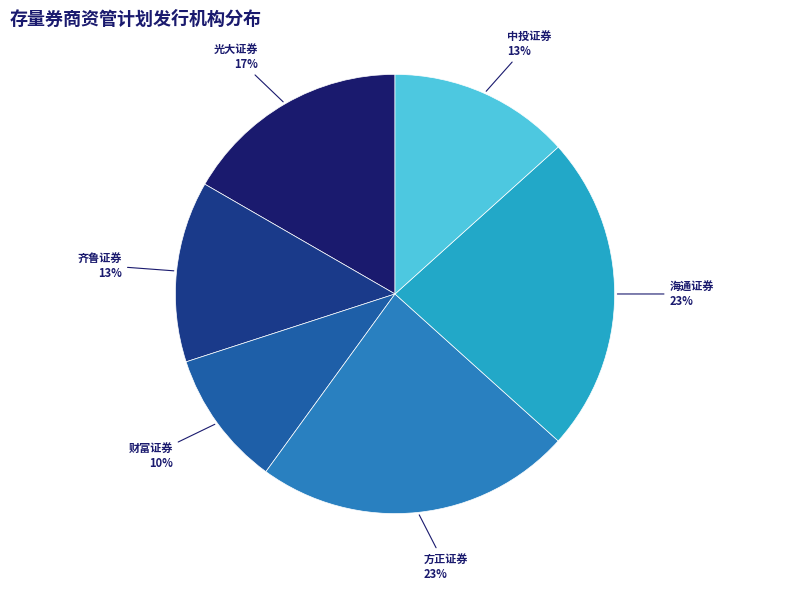

To the nearest percent, what is the average slice percentage?

17%